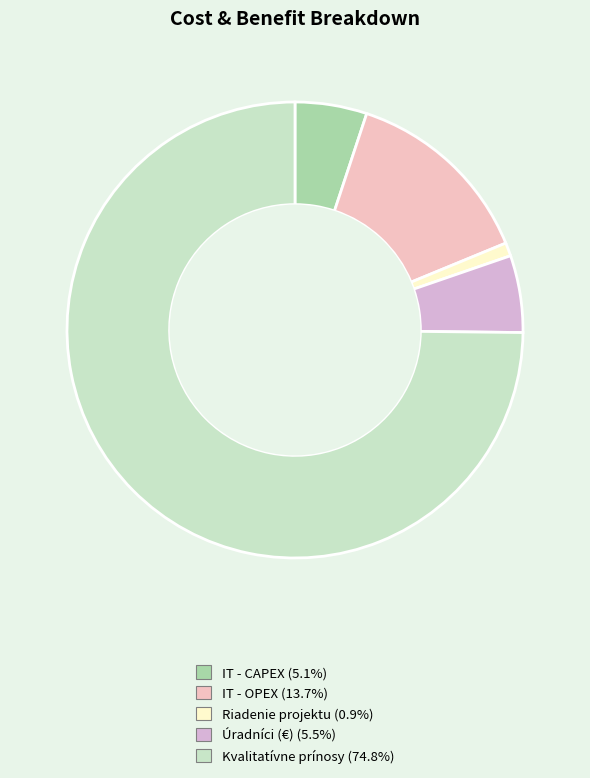

Combined, what portion of the pie is Kvalitatívne prínosy and IT - OPEX?

88.5%